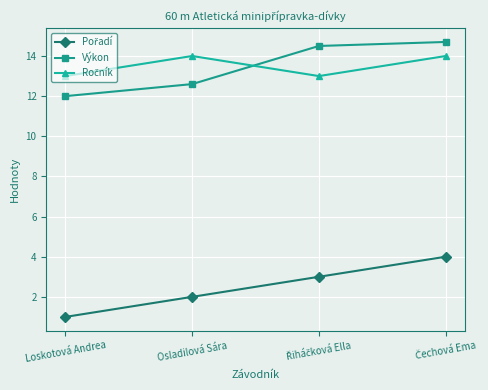

What is the highest value of the Výkon series?

14.7